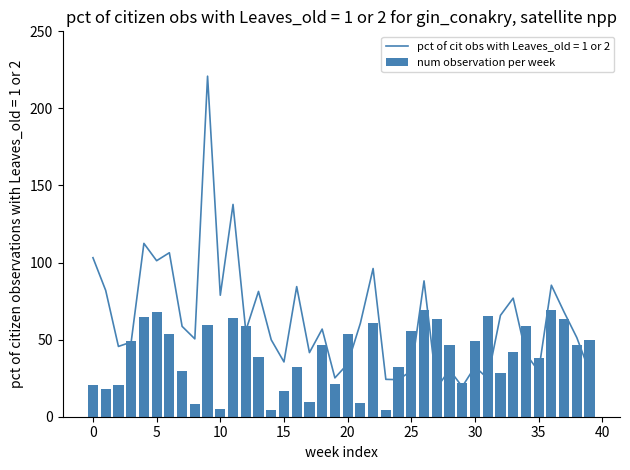

How many bars are there in total?

40